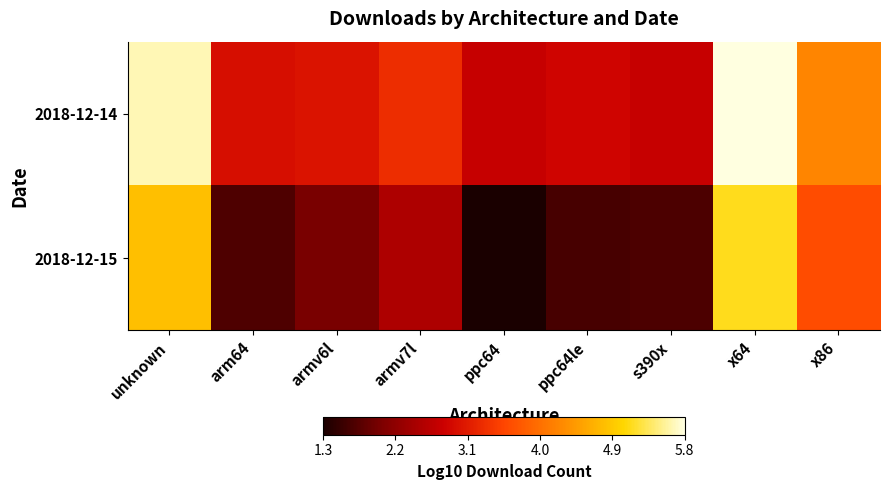

What is the spread (max minus min) of values at arm64?

1.3